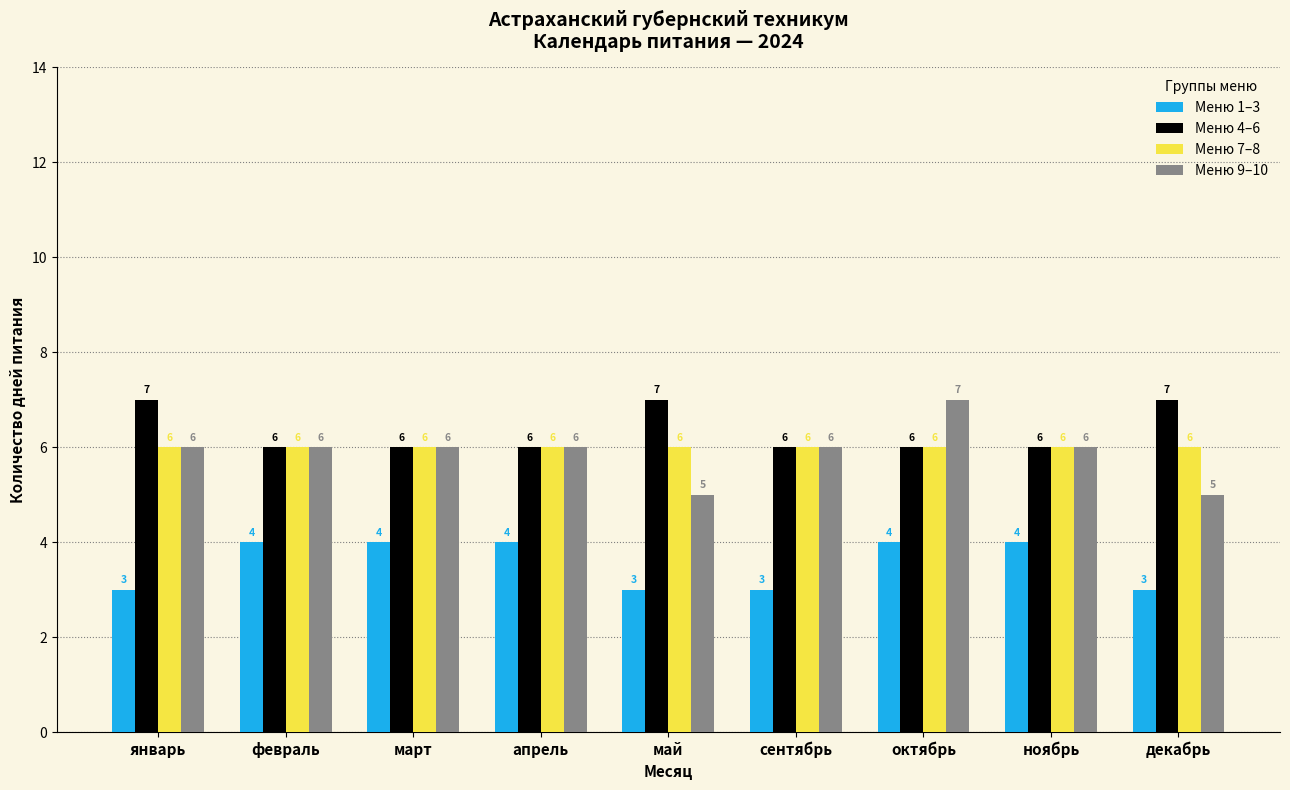

Which series has the largest range (max minus min)?

Меню 9–10